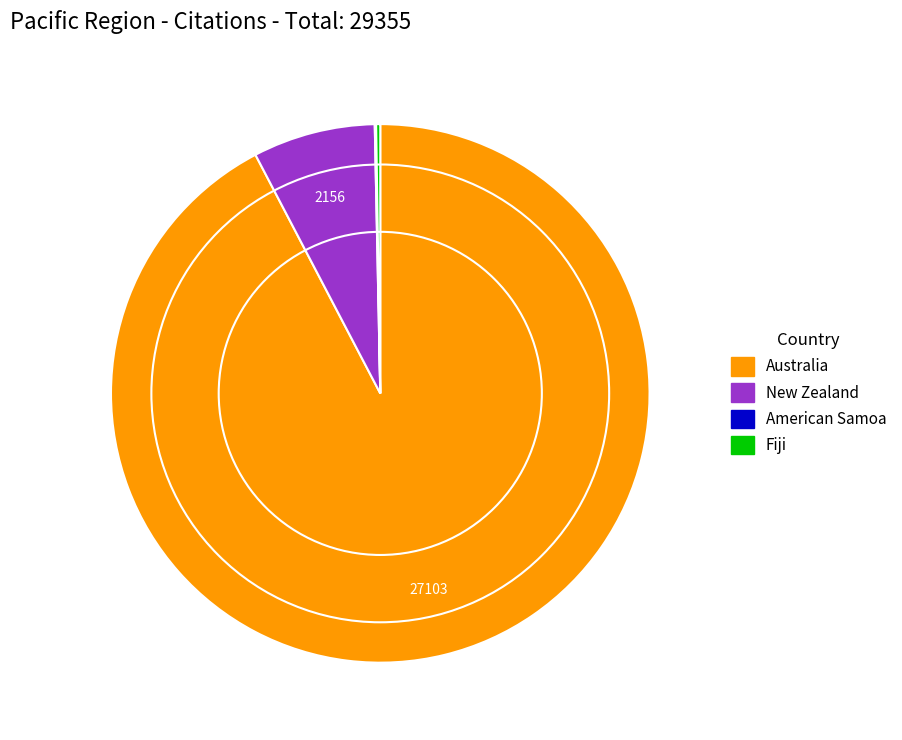

Which slice is the largest?

Australia